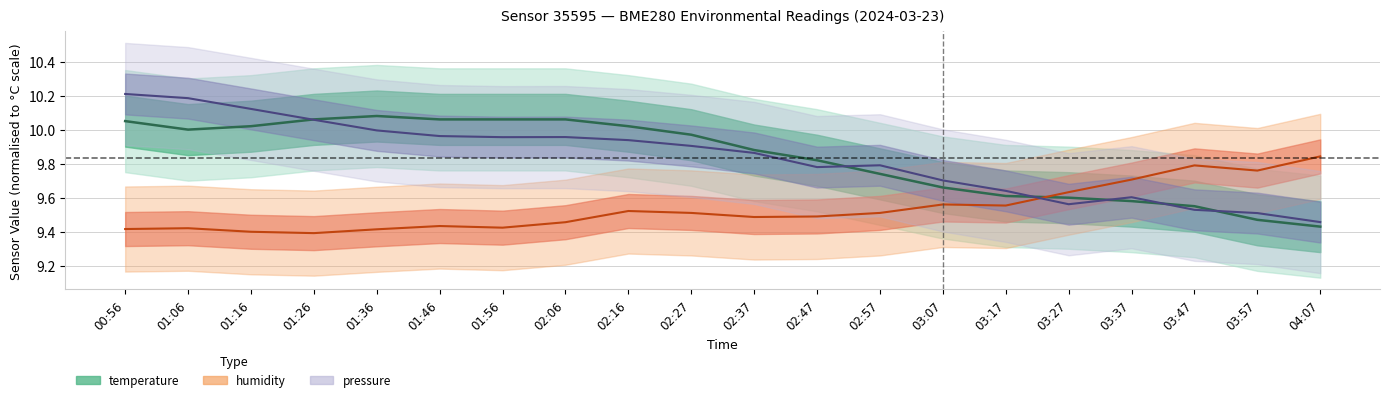

Where is the first local maximum for humidity?

01:06